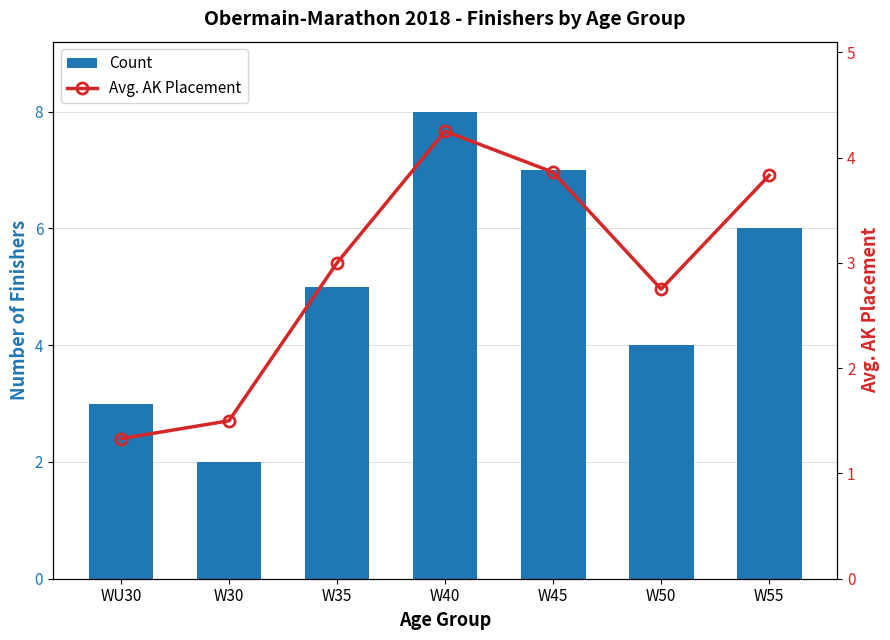

What is the label of the 3rd bar from the right?

W45